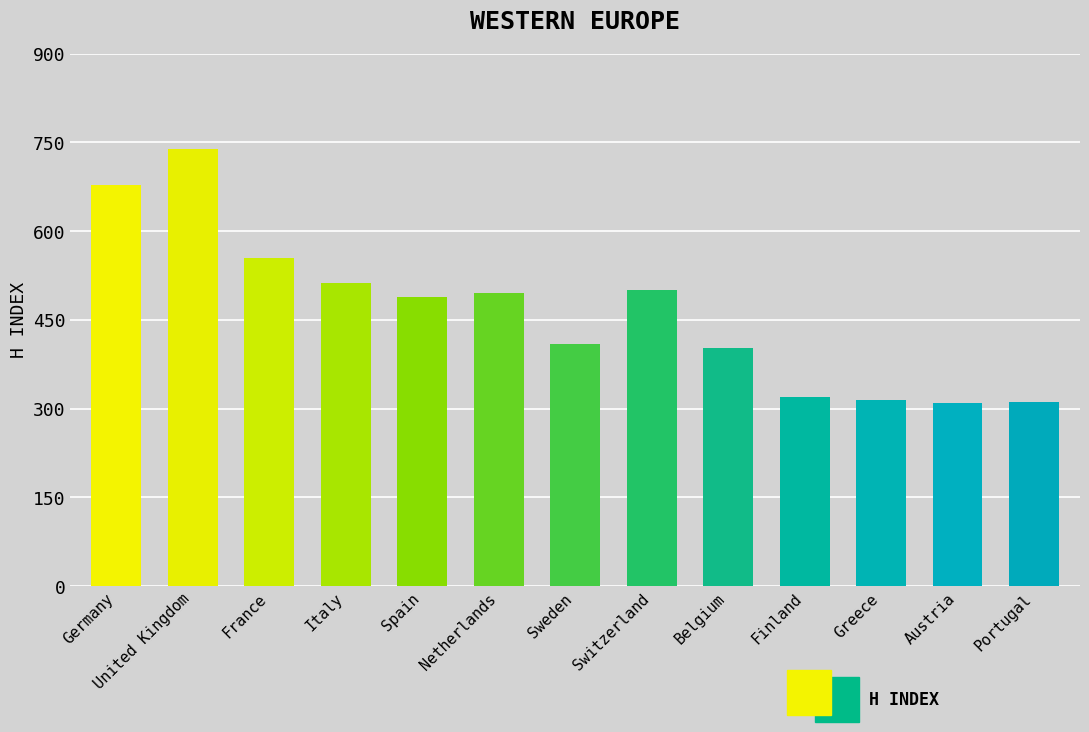

The value at Austria is 309. True or false?

True